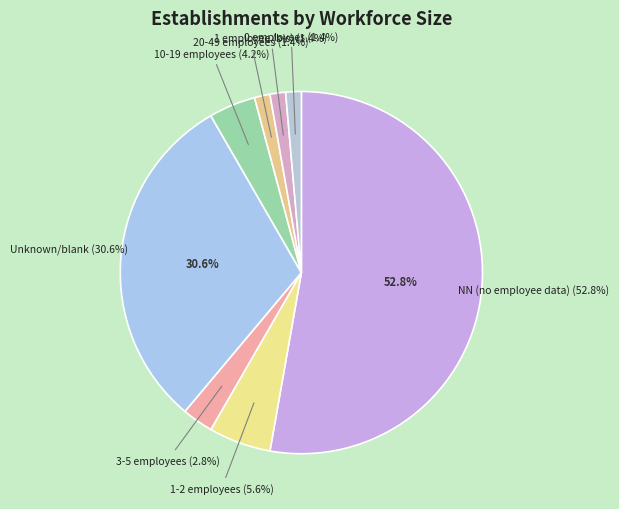

Is 00 the majority of the pie?

No